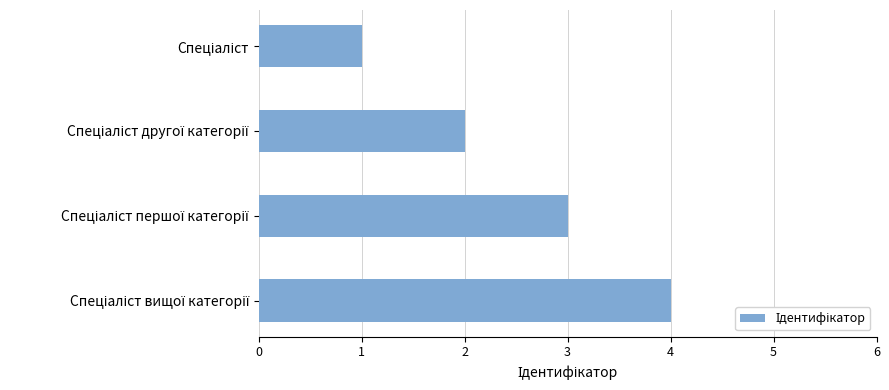

What is the greatest value displayed?

4